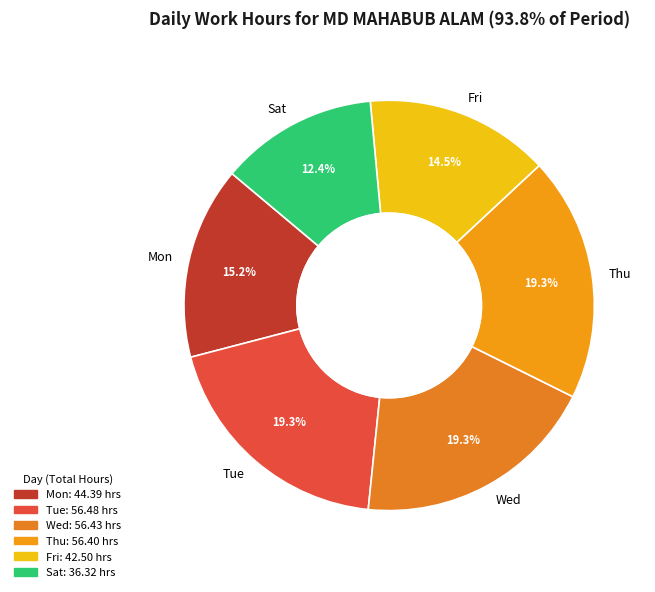

Which has a higher value, Fri or Mon?

Mon